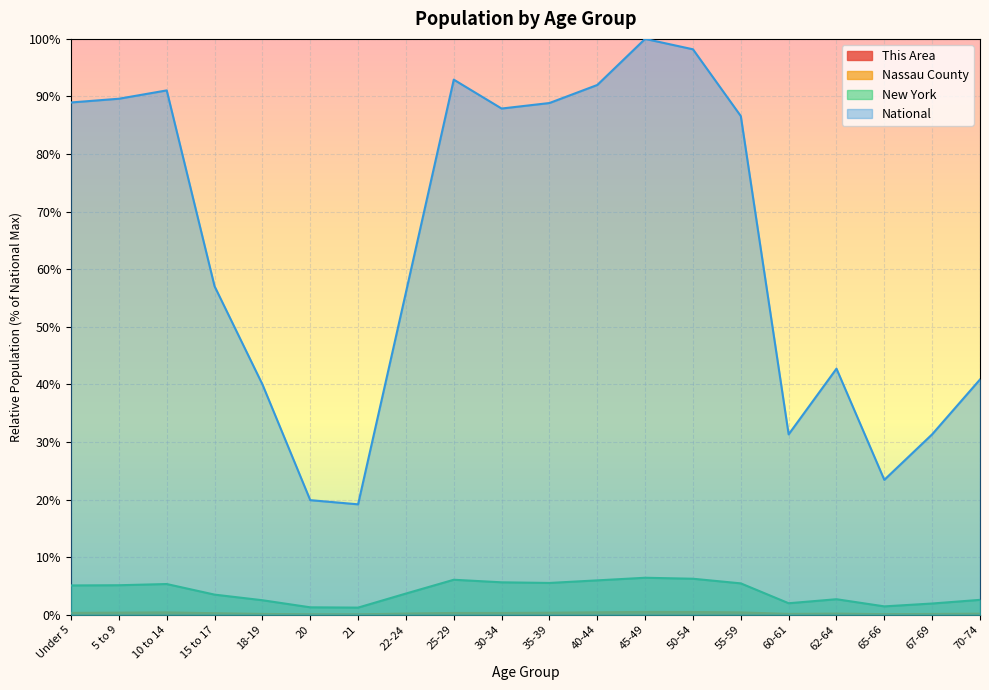

What position from the left is 35-39?

11